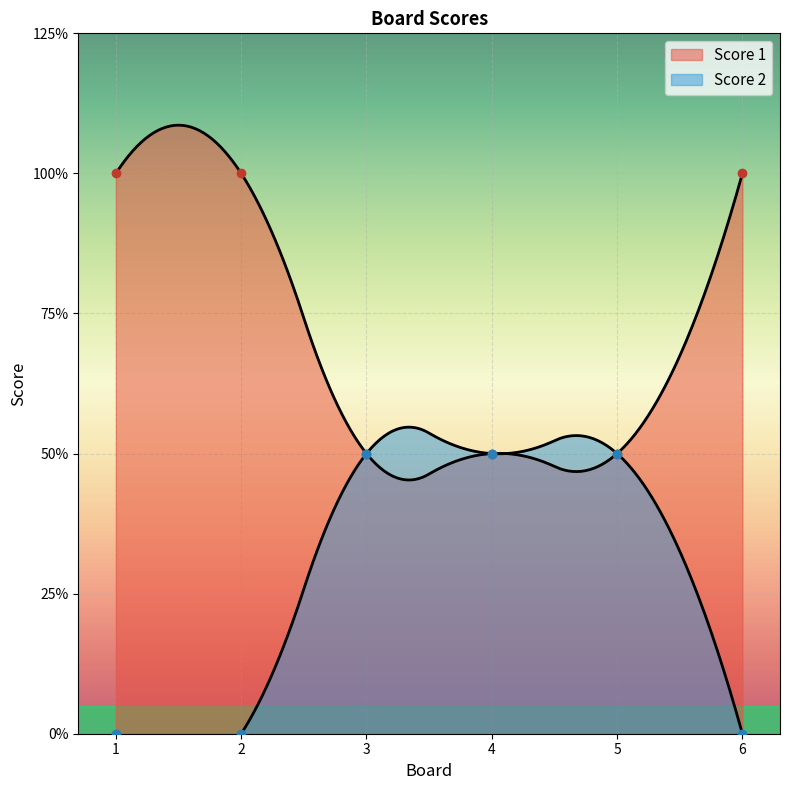

Reading left to right, what are all the values shown in this chart?

Score 1: 1=2	2=2	3=1	4=1	5=1	6=2
Score 2: 1=0	2=0	3=1	4=1	5=1	6=0